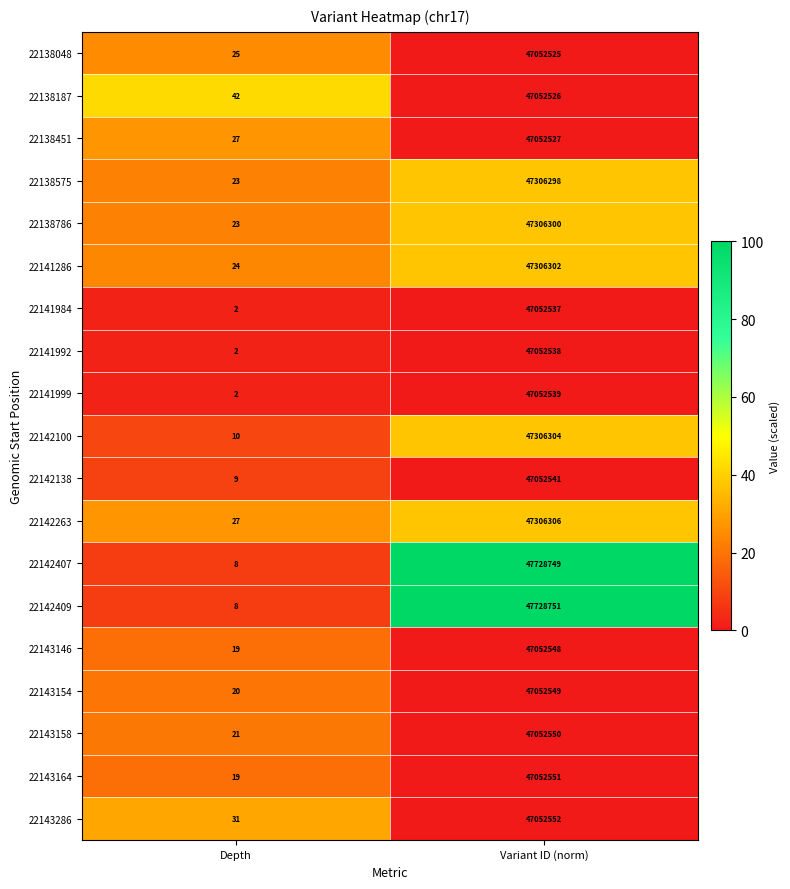

Which series changed the most between Depth and Variant ID (norm)?

22142409